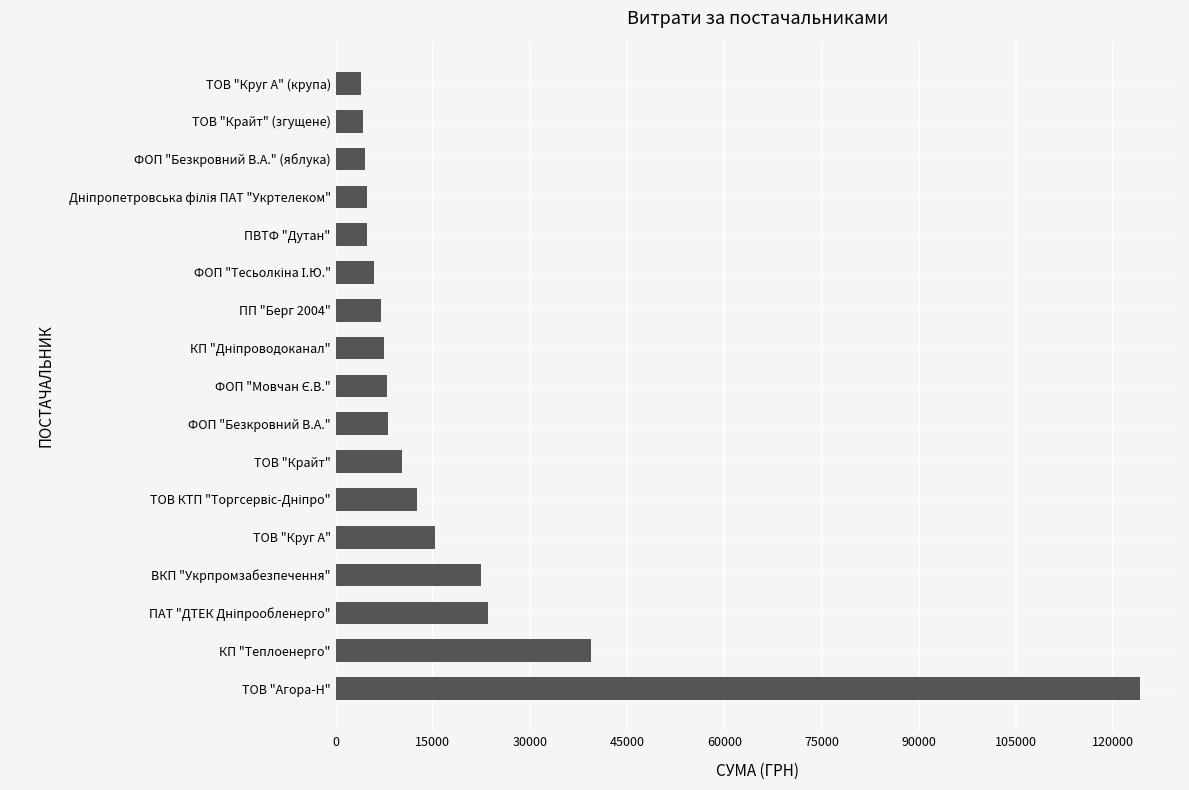

What is the difference between the maximum and minimum values?

120215.6